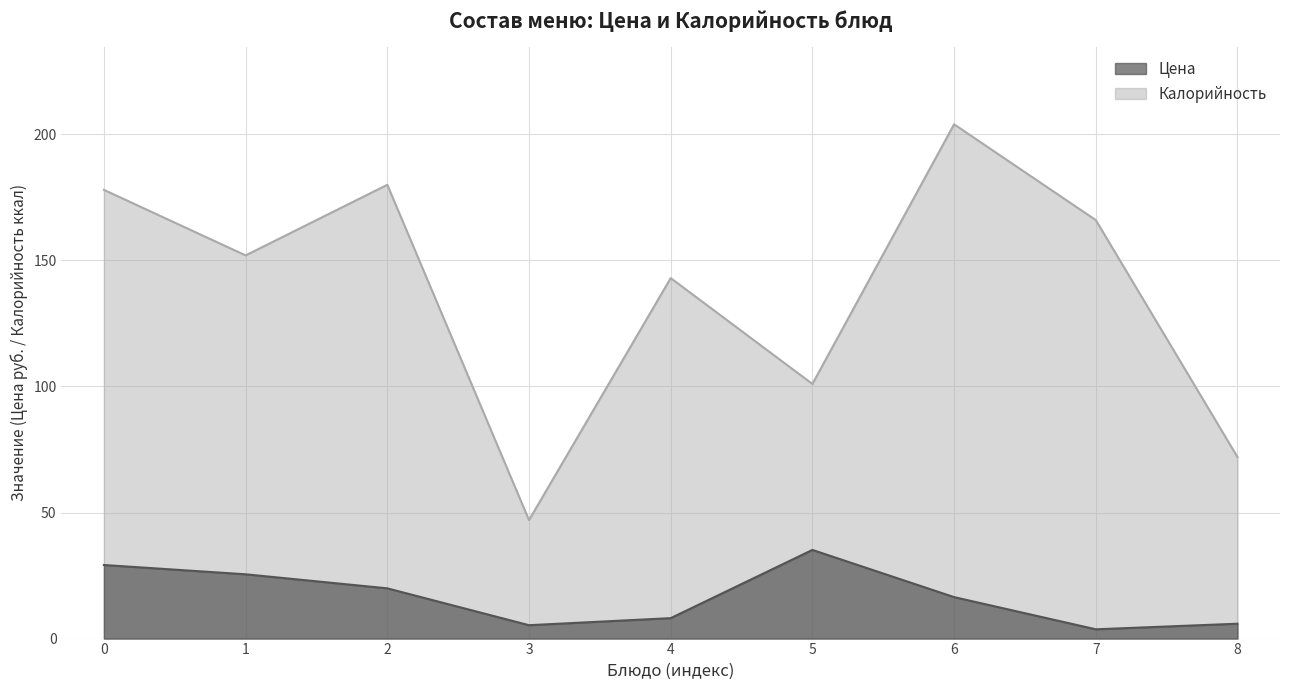

Where does the Калорийность series first go above 152?

0